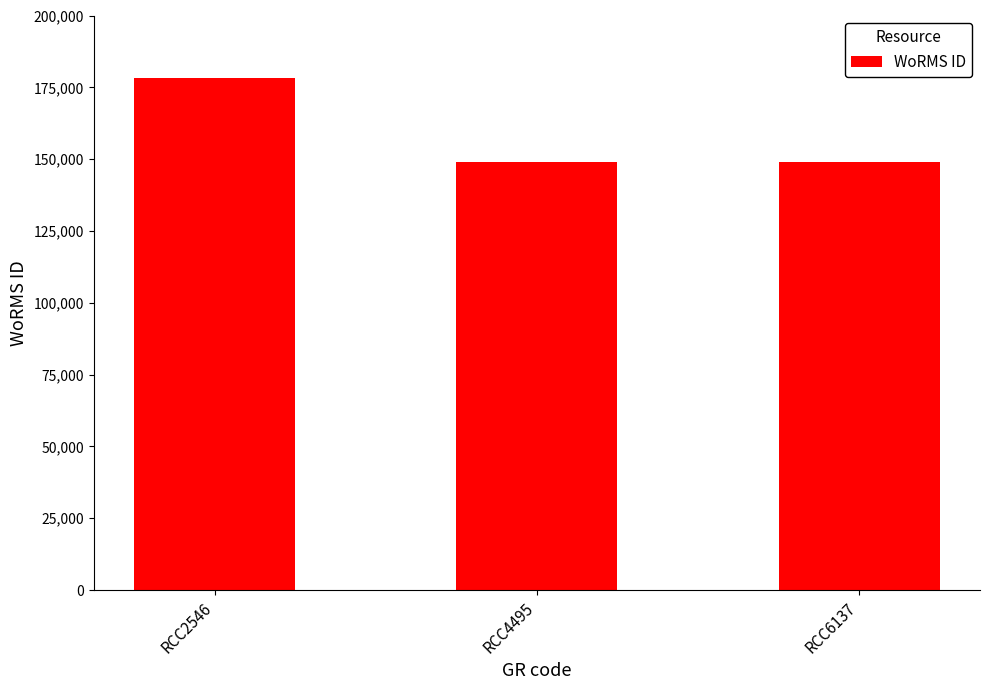

What is the difference between the values at RCC6137 and RCC2546?

29222